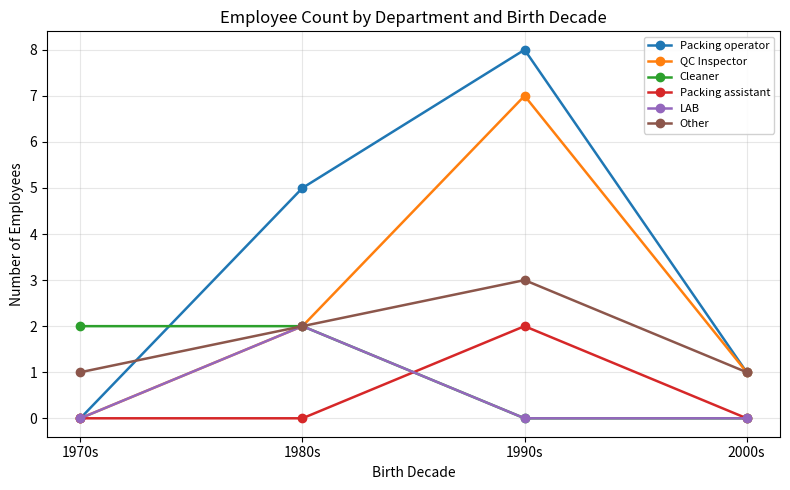

Which label corresponds to the largest value in the chart?

1990s